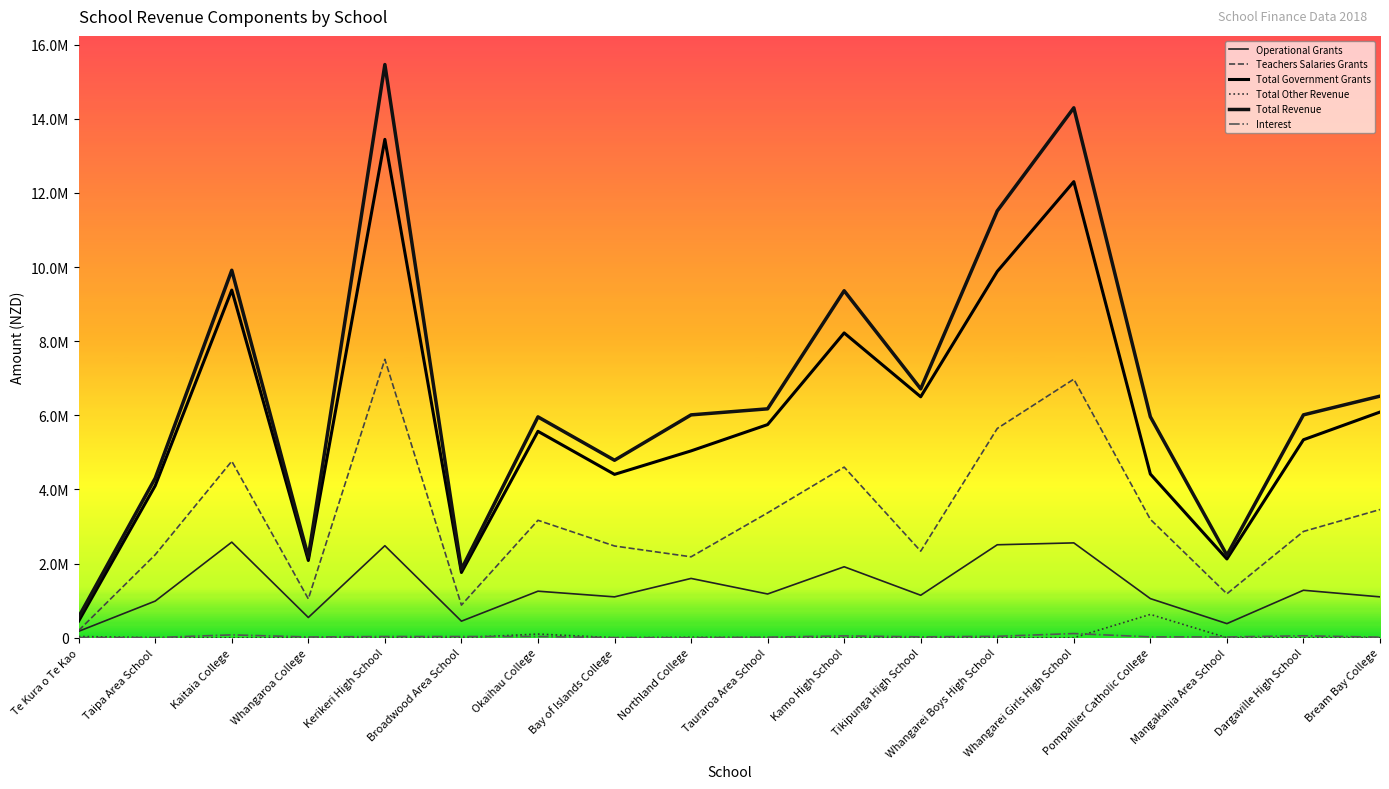

Does the chart have visible grid lines?

No